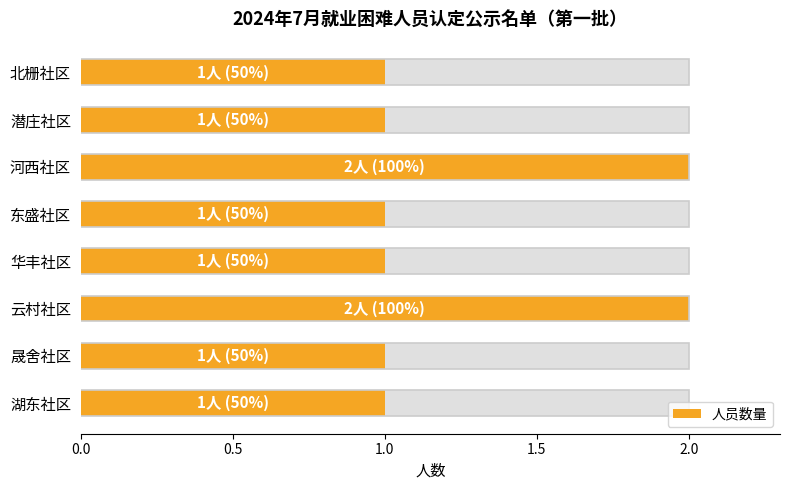

What is the value of the 7th bar from the left?

1